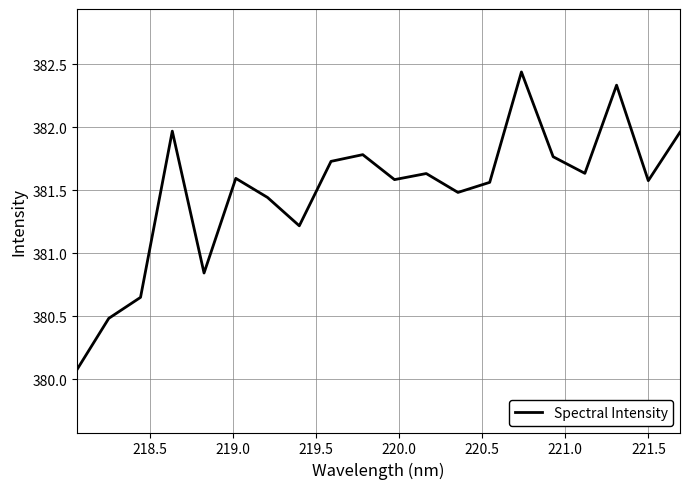

What is the minimum value shown in the chart?

380.1